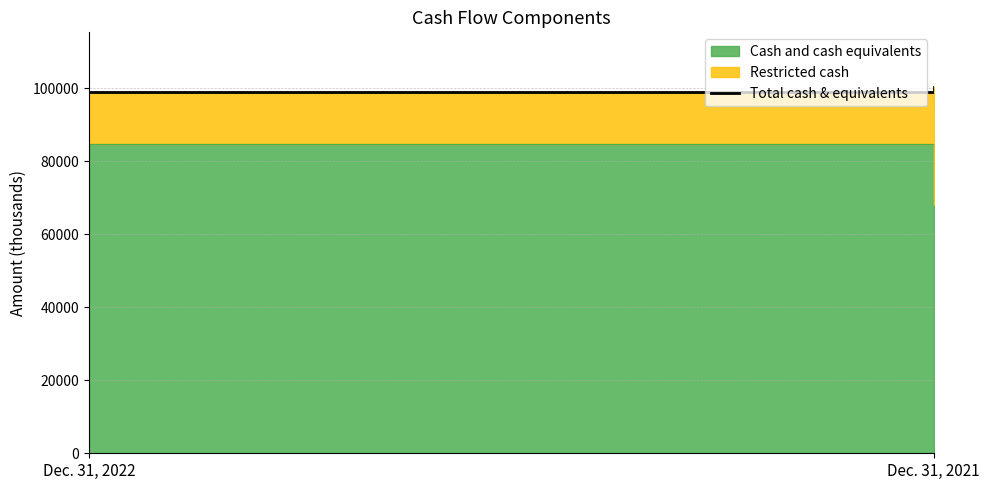

Read the value at Dec. 31, 2021.

100229